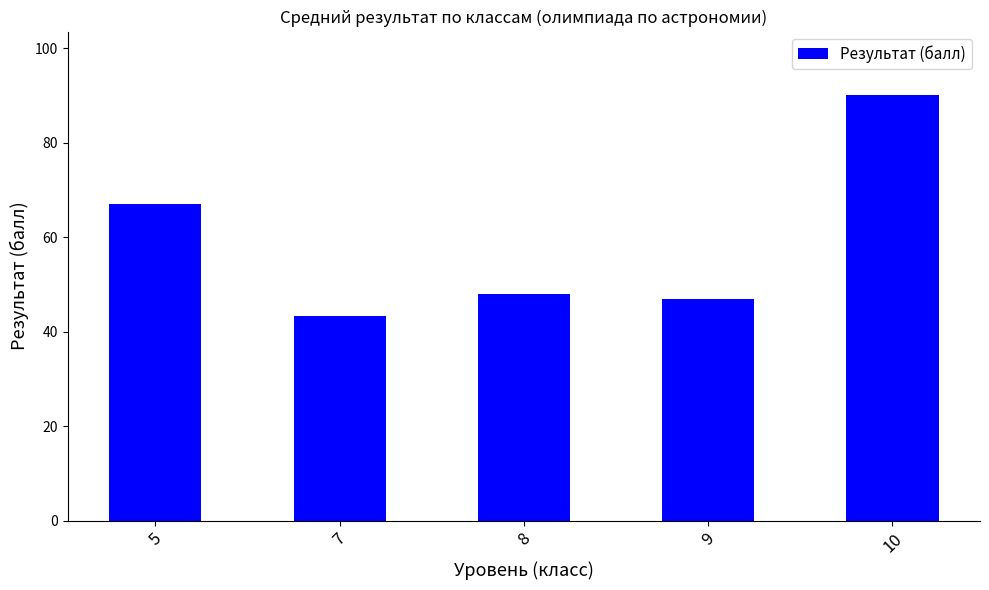

Does the chart contain stacked bars?

No